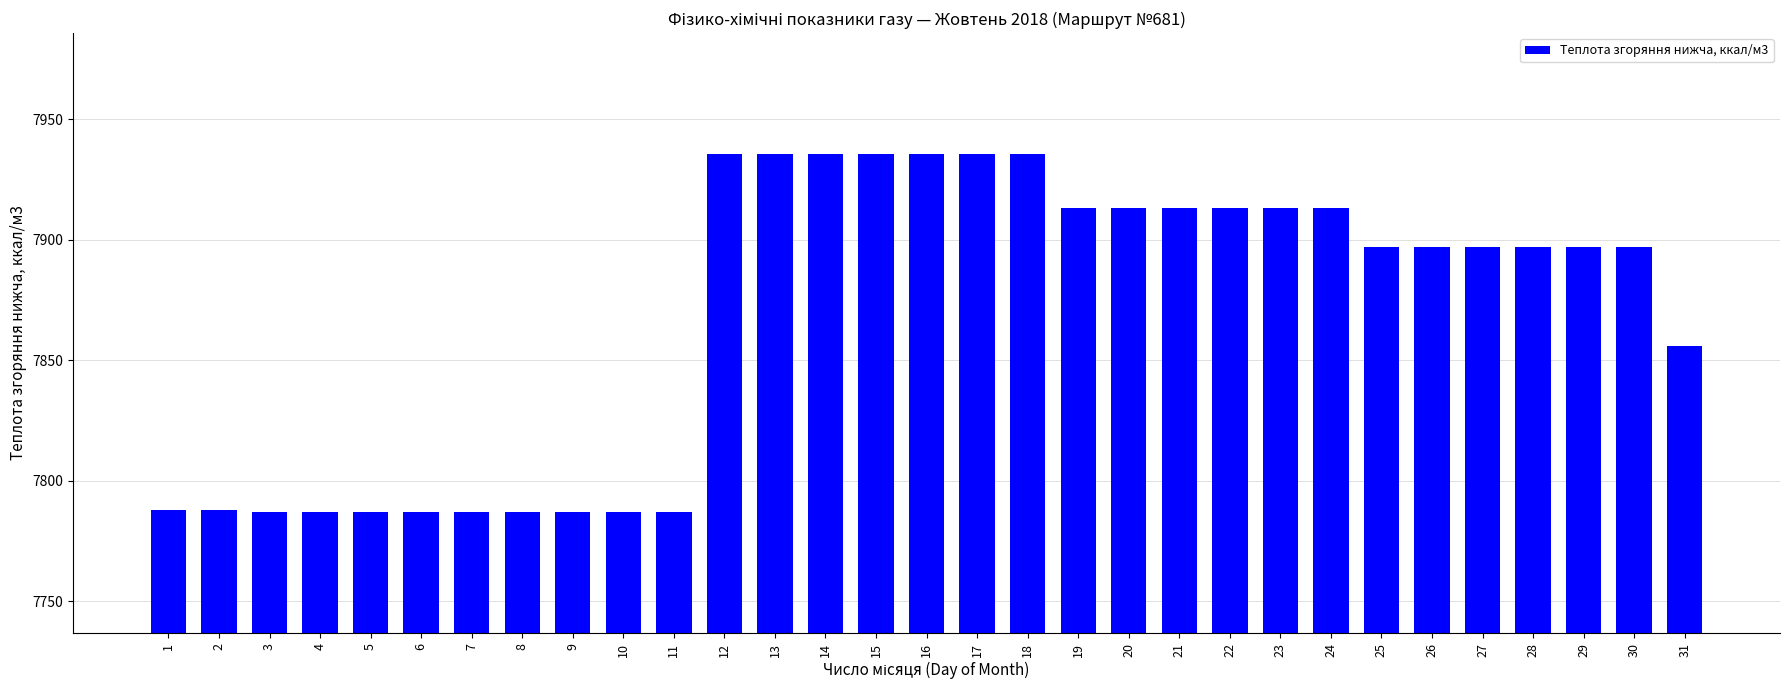

What is the difference between the maximum and minimum values?

148.8